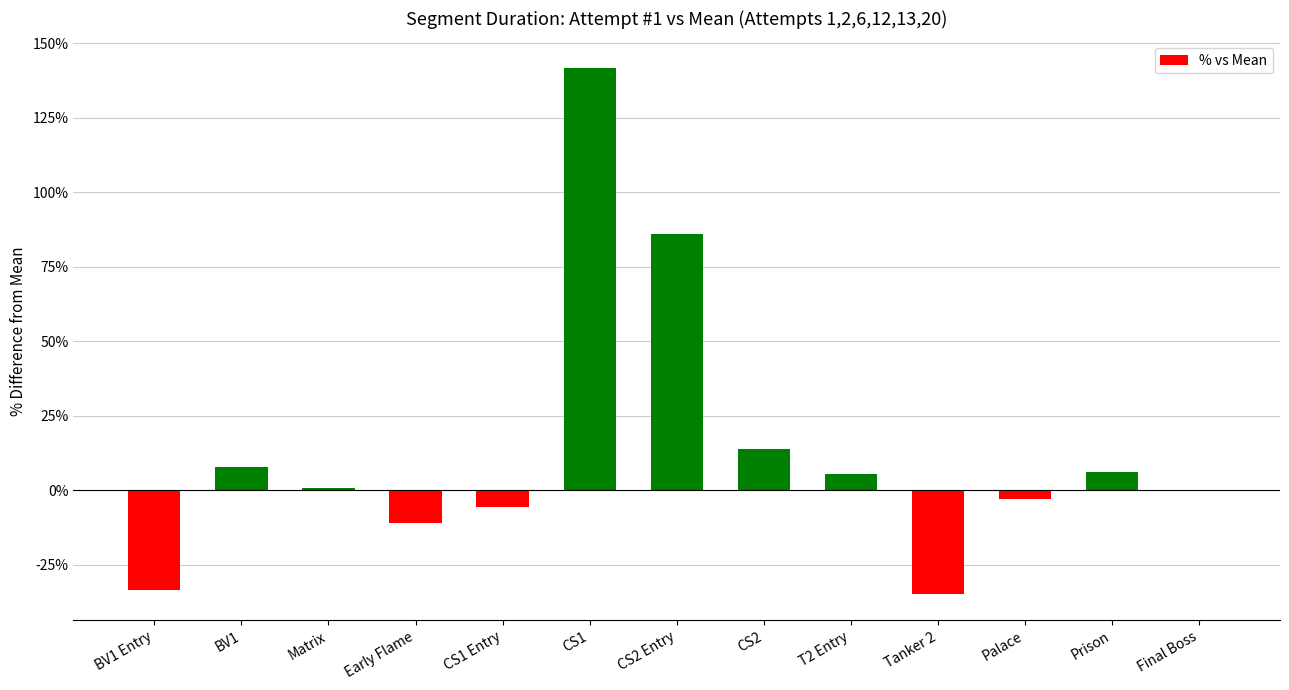

True or false: the data shows -15.0 at Tanker 2.

False